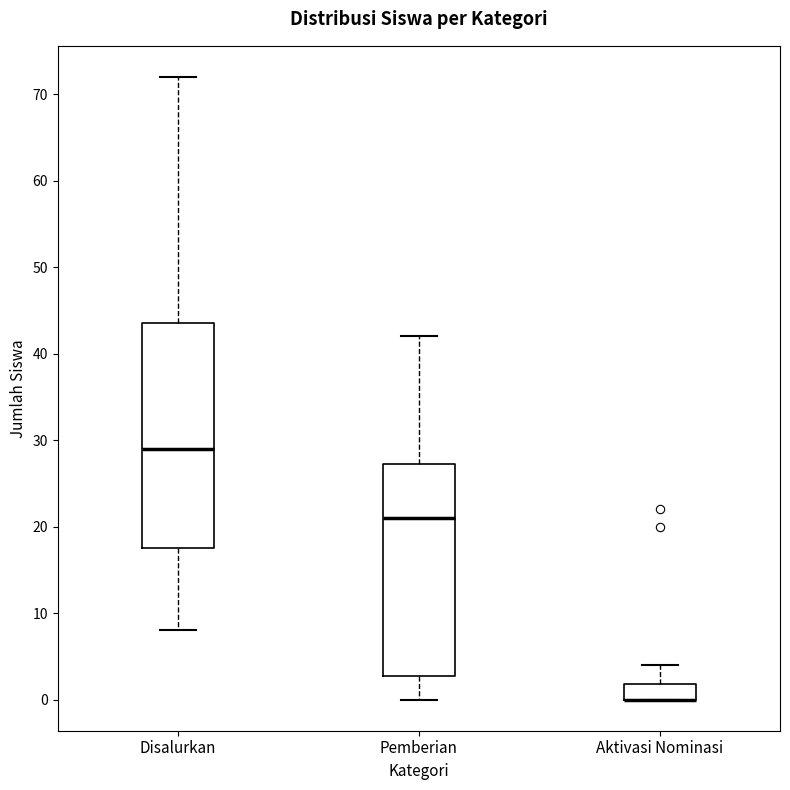

Reading left to right, transcribe this box plot: for each box, give where its median line is, the range the box spans, and where its two whiskers end, as read against the y-axis. The values are not printed on the chart, so give them approximately, as read against the axis.

Disalurkan: median 29, box 18 to 44, whiskers 8 to 72
Pemberian: median 21, box 3 to 27, whiskers 0 to 42
Aktivasi Nominasi: median 0 (drawn on the box's lower edge), box 0 to 2, whiskers 0 to 4